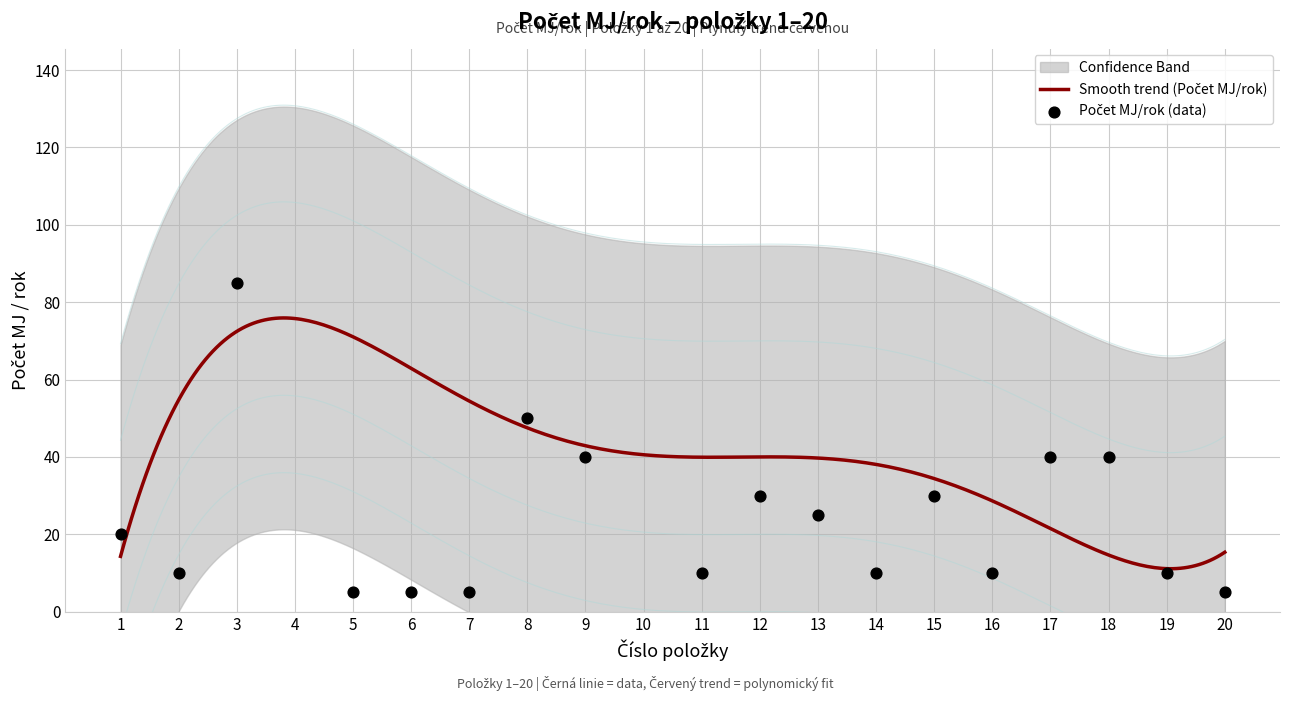

Which series contains the highest Y value?

Počet MJ/rok